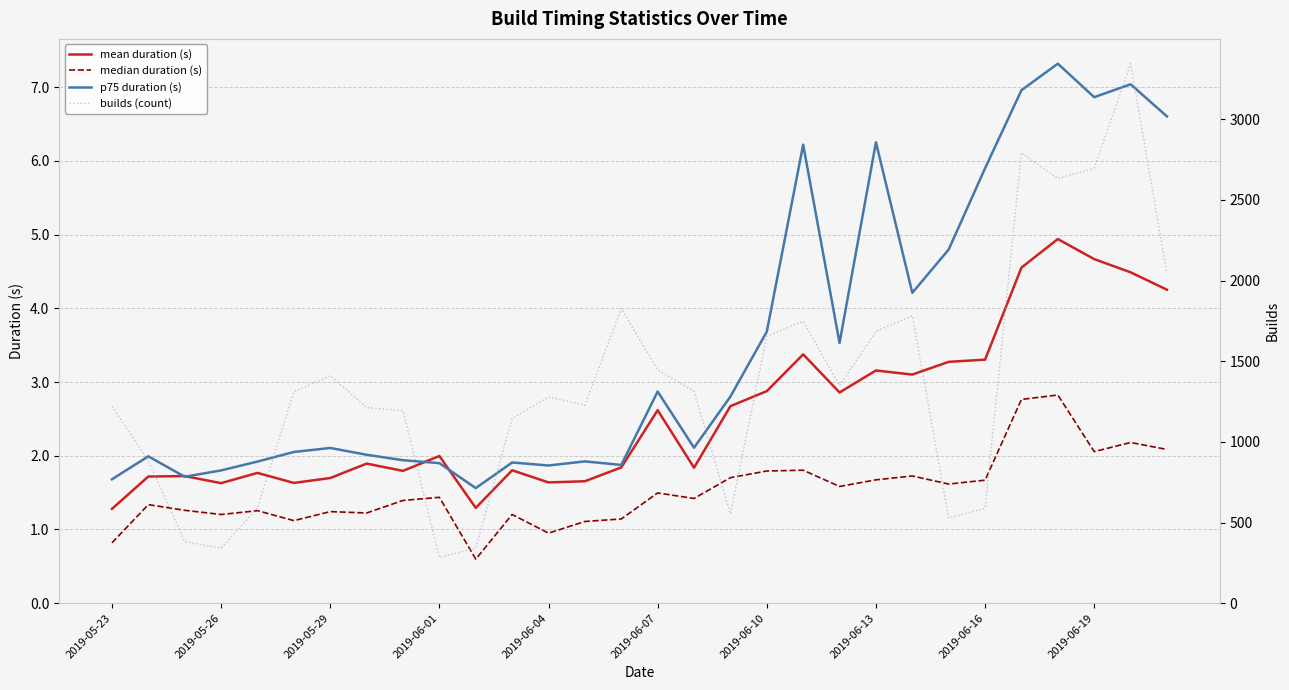

Is it true that p75 duration (s) equals 1.6 at 2019-06-13?

False